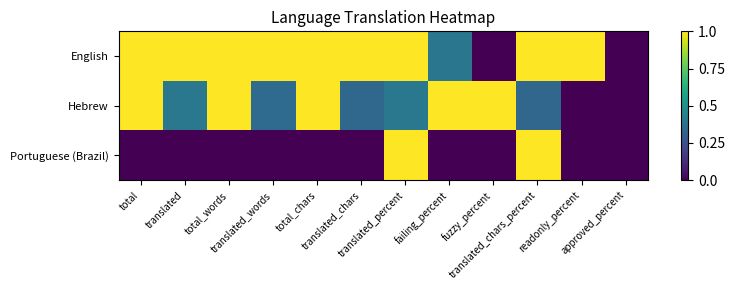

Between readonly_percent and translated, which is larger?

readonly_percent